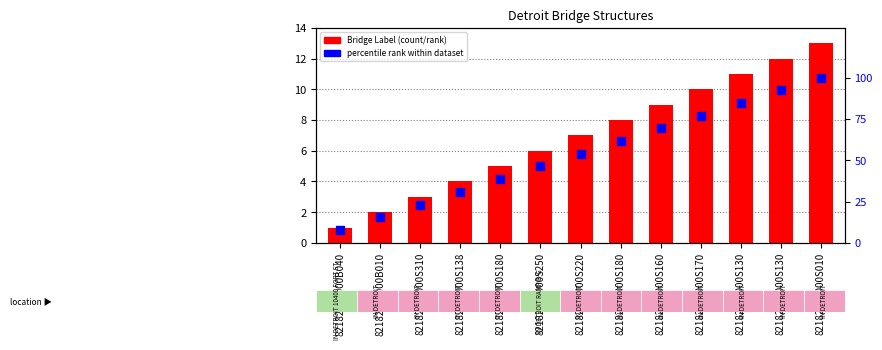

Which series has the widest spread of Y values?

percentile rank within dataset